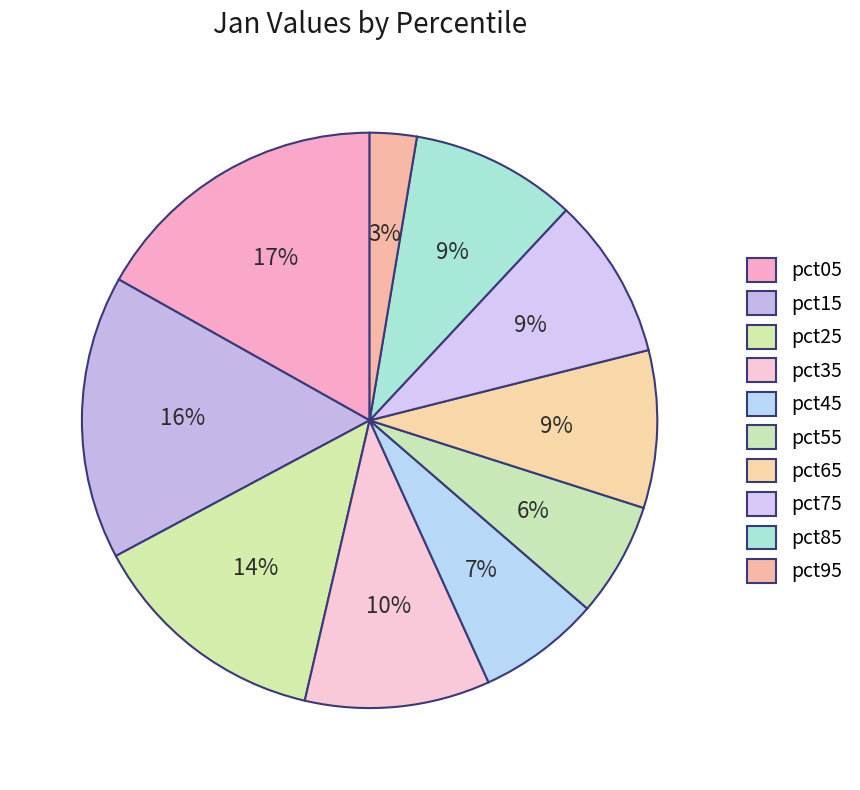

Which slice is the largest?

pct05